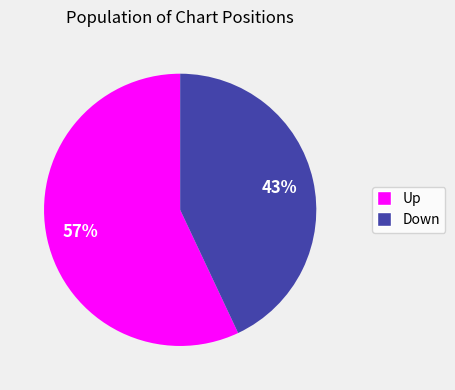

To the nearest percent, what is the difference between the largest and smallest slice percentages?

14%